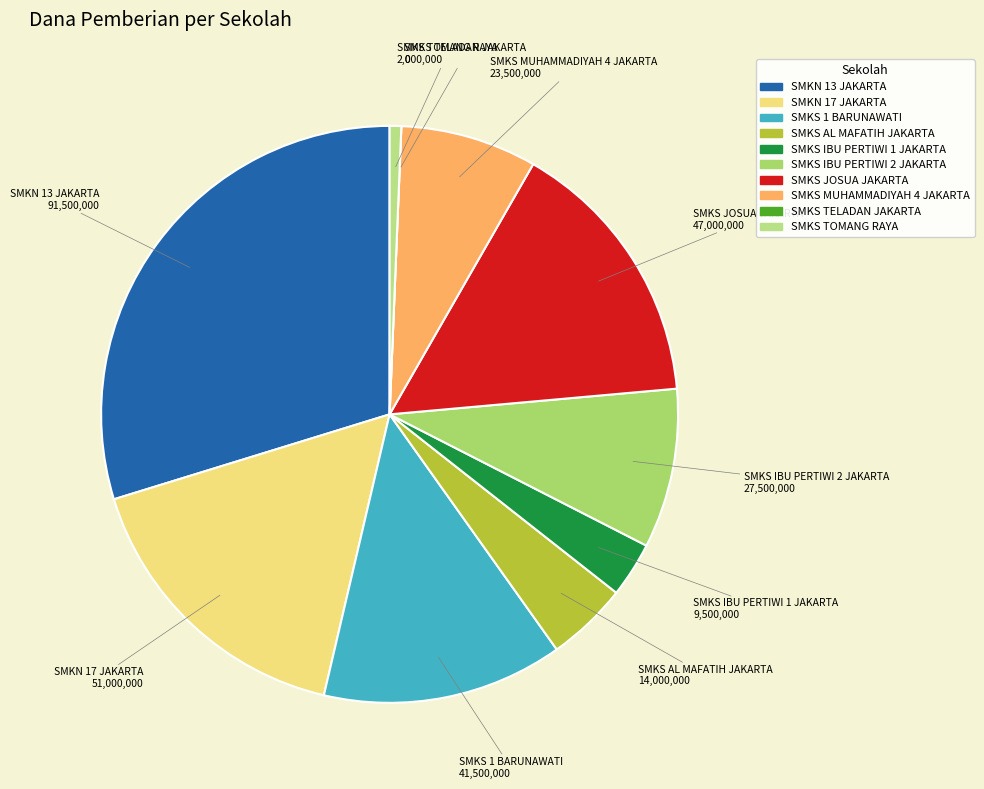

Is the sum of SMKS IBU PERTIWI 1 JAKARTA and SMKS IBU PERTIWI 2 JAKARTA greater than half?

No